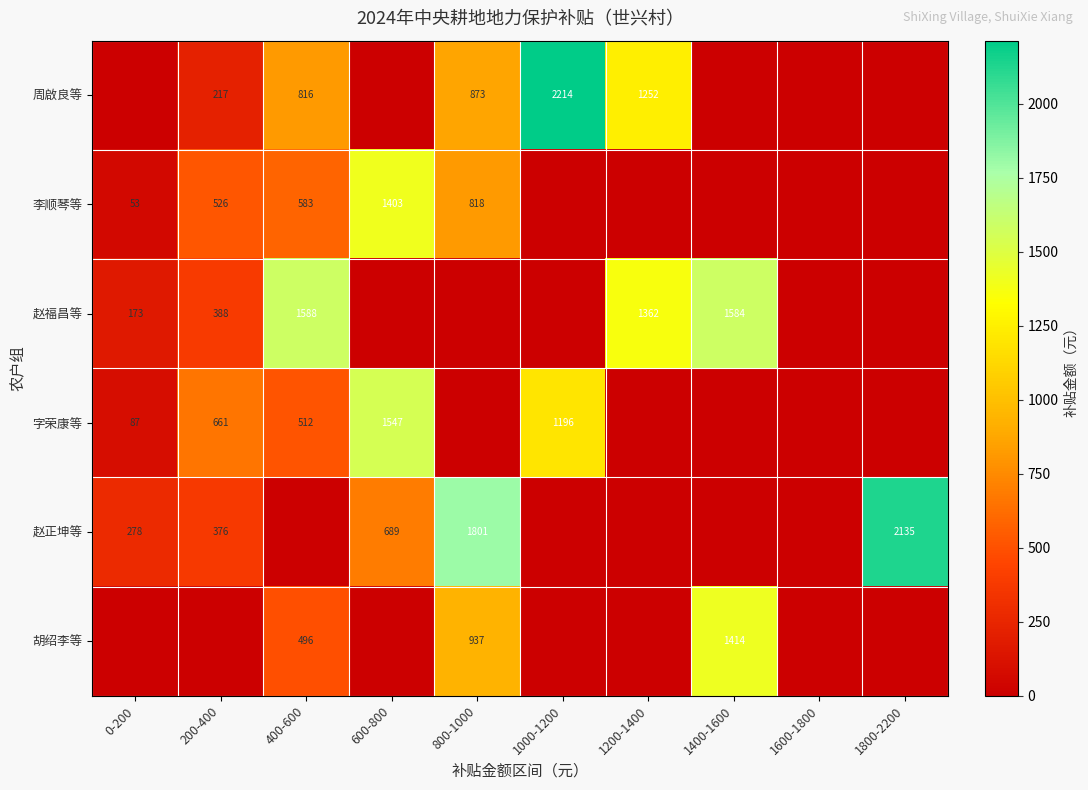

Is the value of 李顺琴等 at 600-800 greater than the value of 周啟良等 at 400-600?

Yes